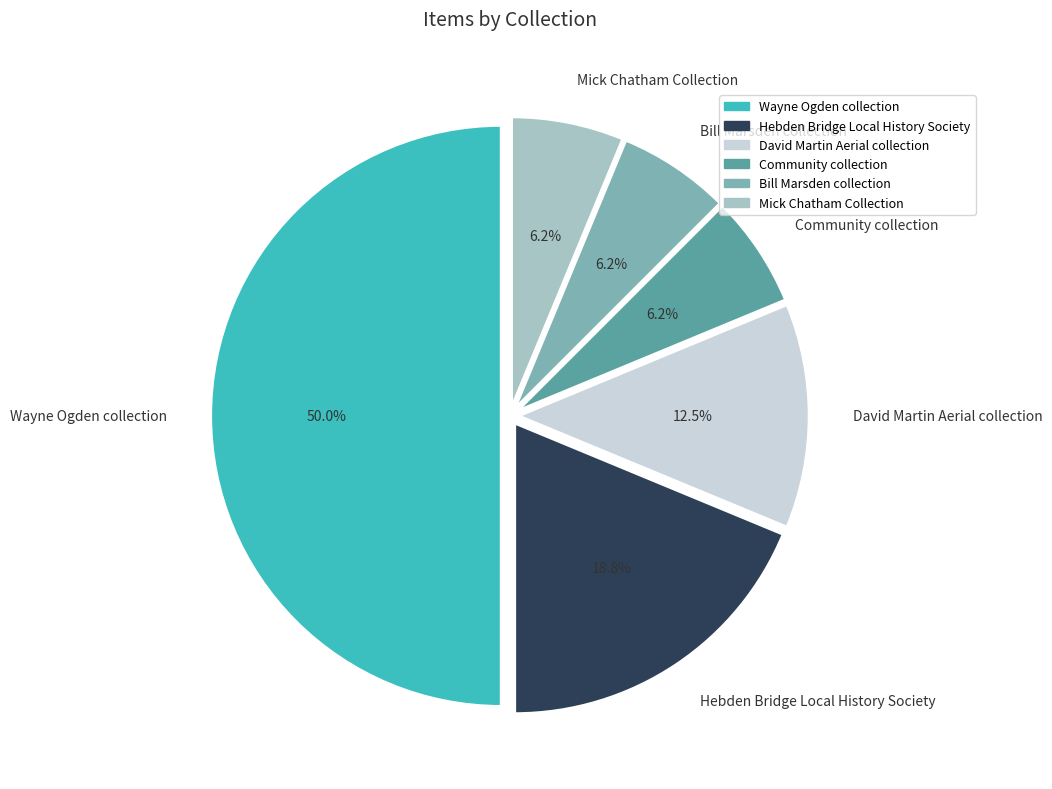

Approximately how many times larger is the value at Wayne Ogden collection compared to David Martin Aerial collection?

4.0